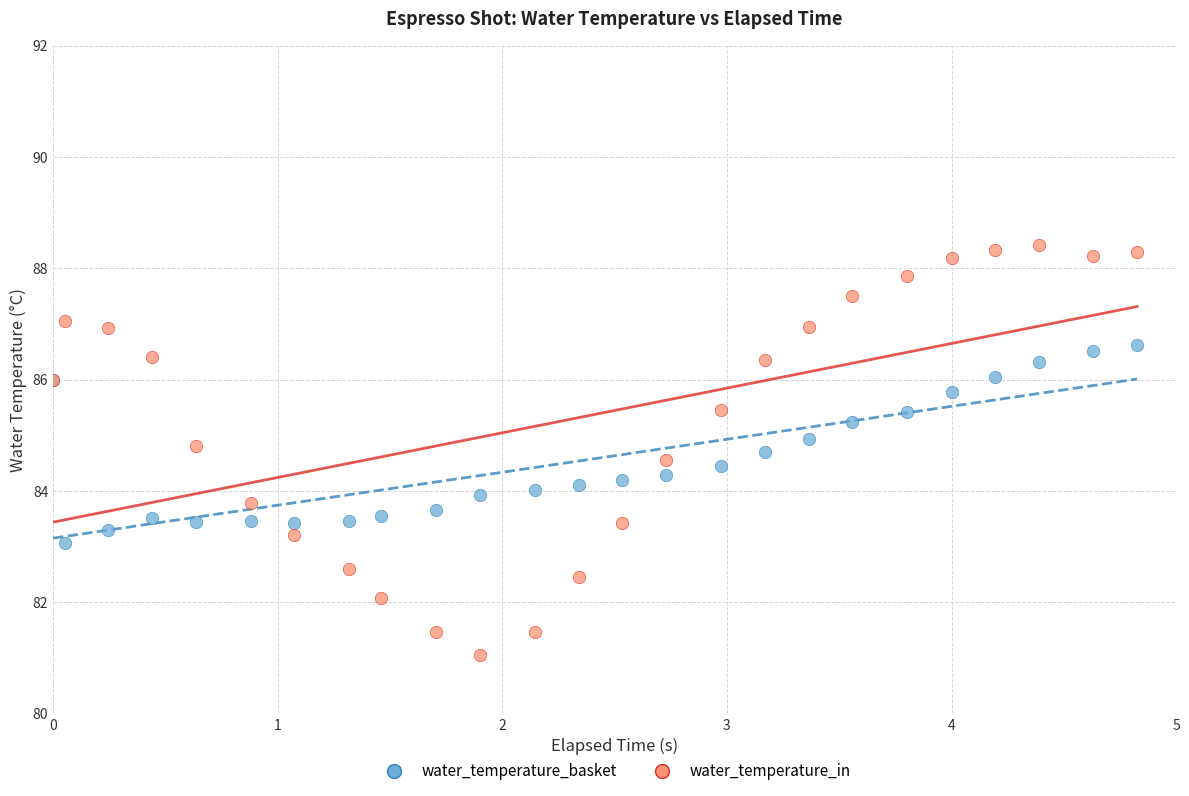

What is the X range (max minus min) for the scatter plot?

4.8